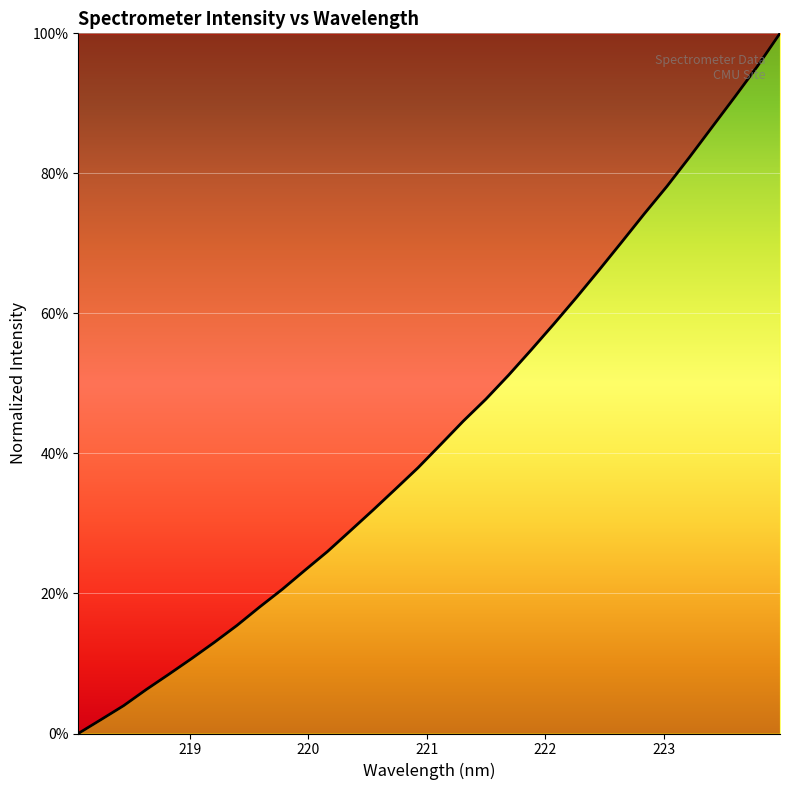

What is the difference between the maximum and minimum values?

100.0